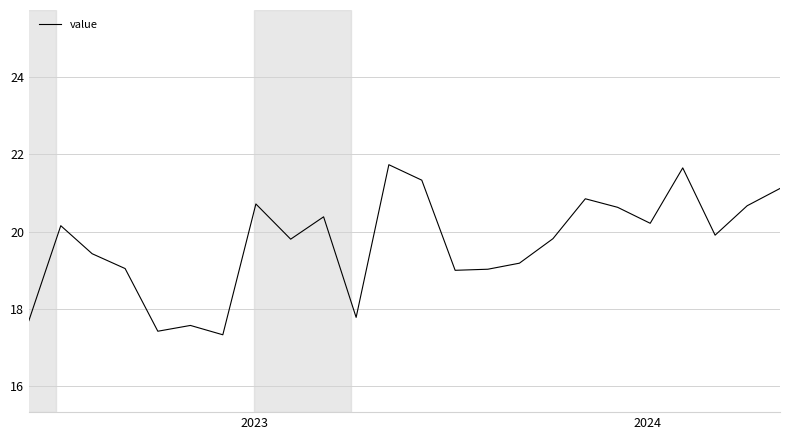

What is the smallest value displayed?

17.3